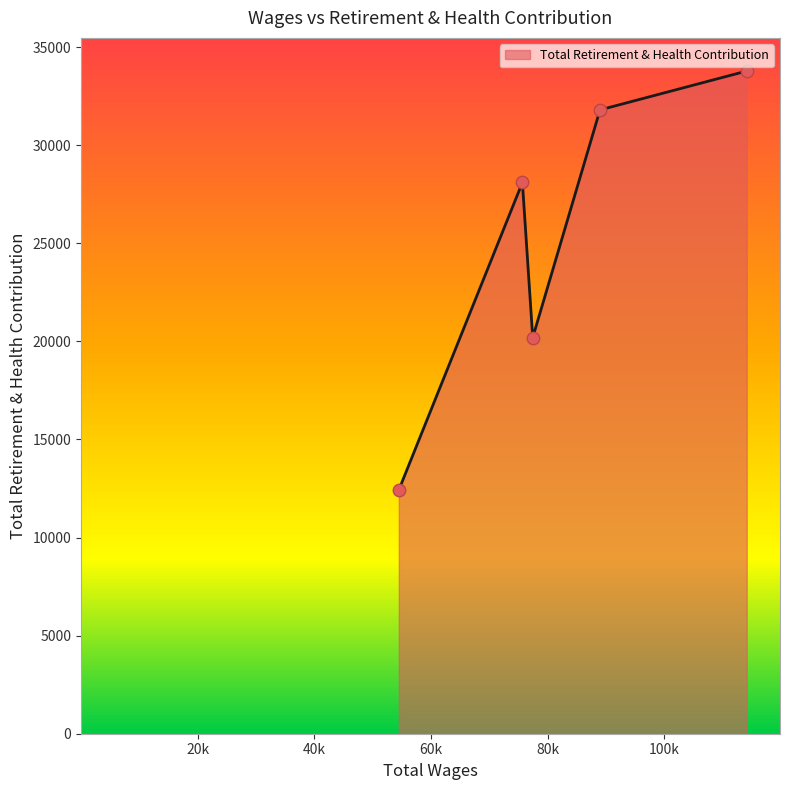

What is the difference between the maximum and minimum values?

21354